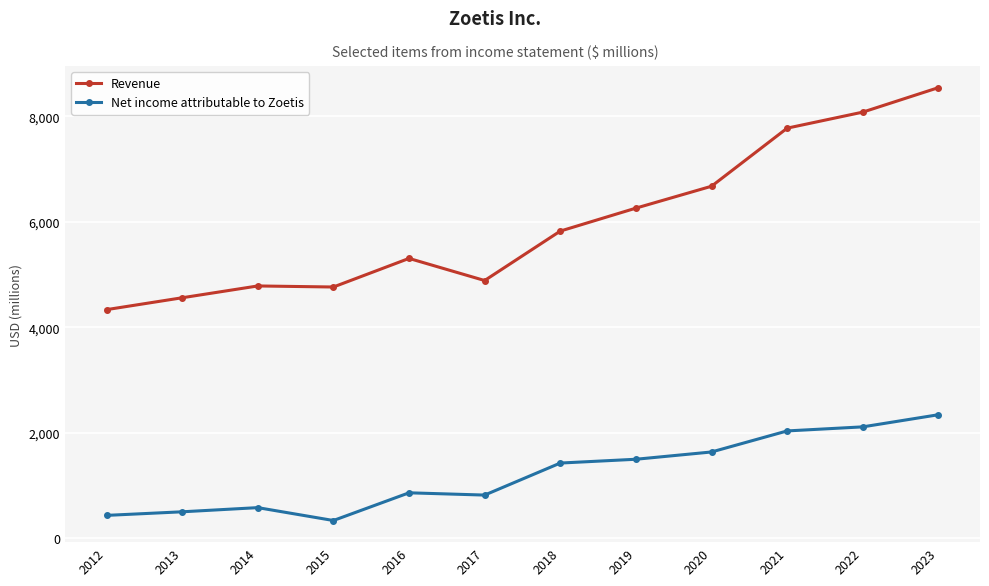

What is the lowest value of the Net income attributable to Zoetis series?

339